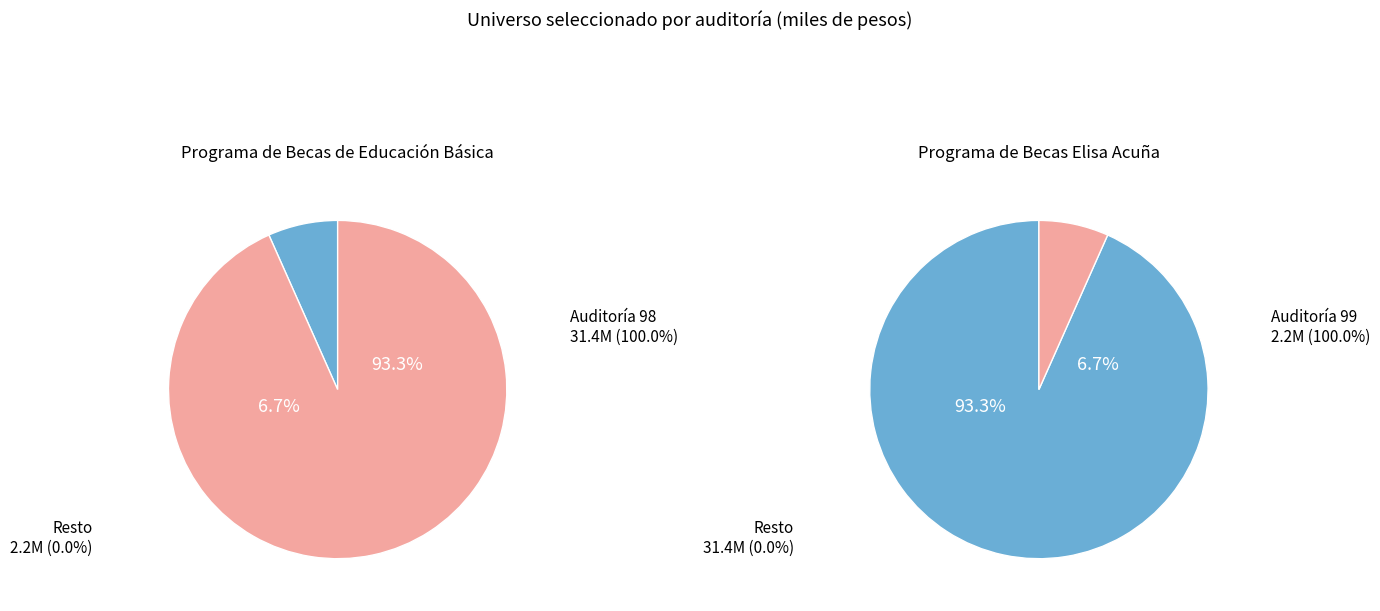

What portion of the pie excludes 99?

93.3%